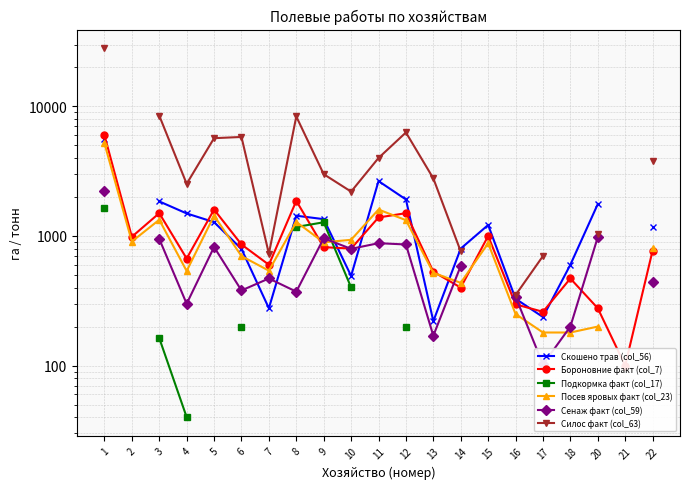

Where is the first local maximum for Сенаж факт (col_59)?

5